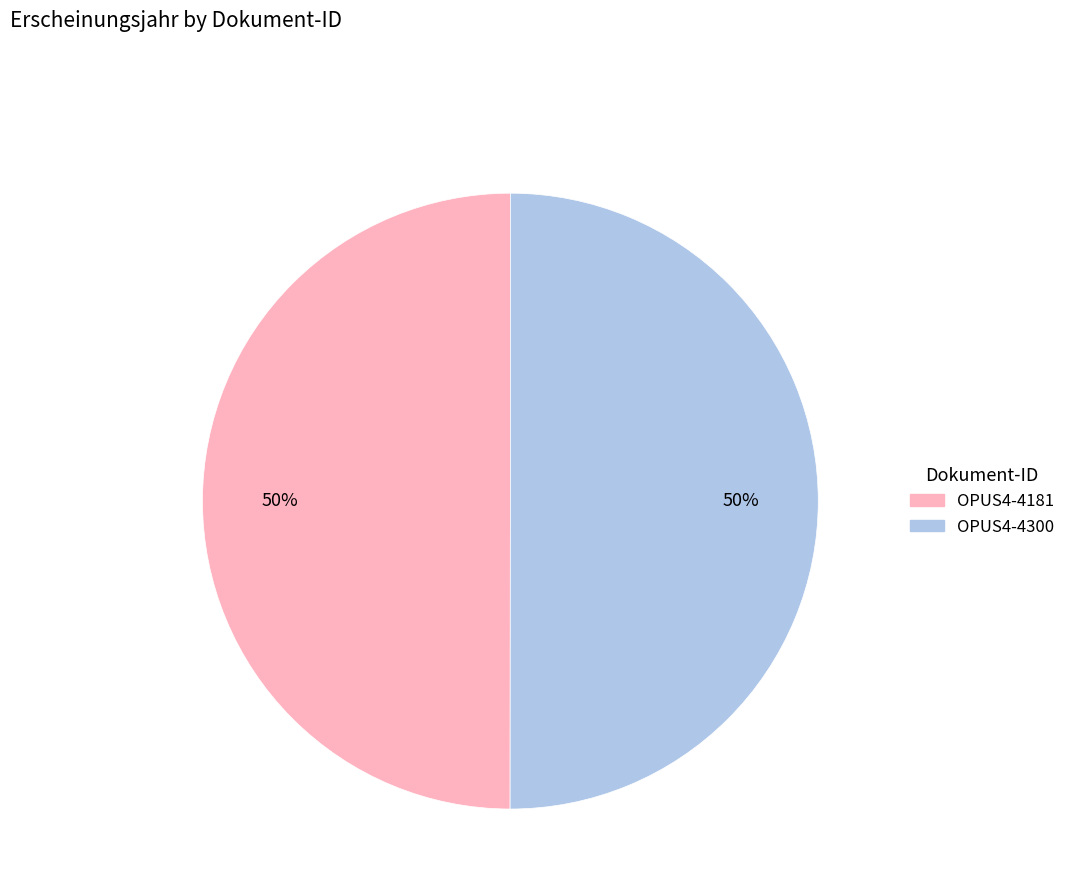

What is the ratio of the value at OPUS4-4181 to the value at OPUS4-4300?

1.0